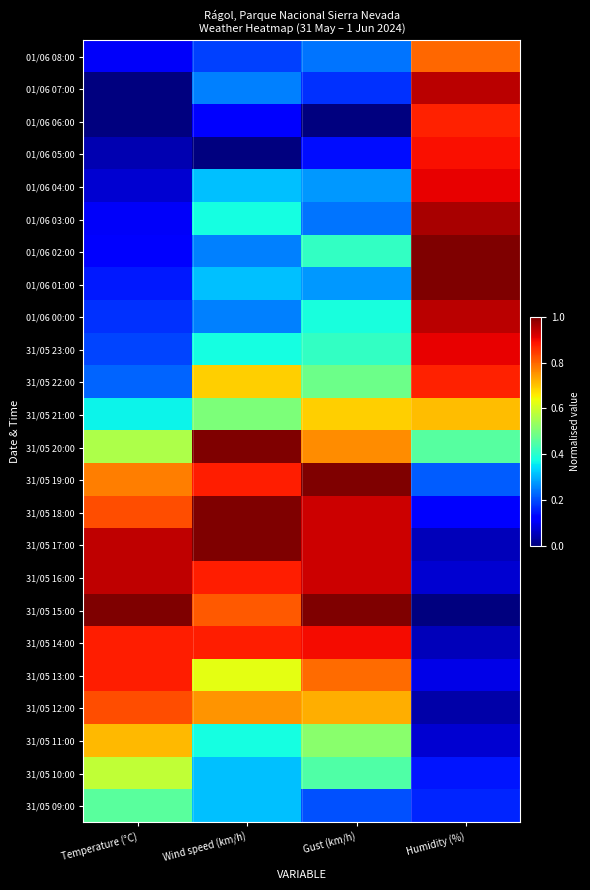

Reading right to left, transcribe all the data shown in this chart.

01/06 08:00: Humidity (%)=0.8	Gust (km/h)=0.2	Wind speed (km/h)=0.2	Temperature (°C)=0.1
01/06 07:00: Humidity (%)=0.9	Gust (km/h)=0.2	Wind speed (km/h)=0.2	Temperature (°C)=0.0
01/06 06:00: Humidity (%)=0.9	Gust (km/h)=0.0	Wind speed (km/h)=0.1	Temperature (°C)=0.0
01/06 05:00: Humidity (%)=0.9	Gust (km/h)=0.1	Wind speed (km/h)=0.0	Temperature (°C)=0.0
01/06 04:00: Humidity (%)=0.9	Gust (km/h)=0.3	Wind speed (km/h)=0.3	Temperature (°C)=0.1
01/06 03:00: Humidity (%)=1.0	Gust (km/h)=0.2	Wind speed (km/h)=0.4	Temperature (°C)=0.1
01/06 02:00: Humidity (%)=1.0	Gust (km/h)=0.4	Wind speed (km/h)=0.2	Temperature (°C)=0.1
01/06 01:00: Humidity (%)=1.0	Gust (km/h)=0.3	Wind speed (km/h)=0.3	Temperature (°C)=0.2
01/06 00:00: Humidity (%)=0.9	Gust (km/h)=0.4	Wind speed (km/h)=0.2	Temperature (°C)=0.2
31/05 23:00: Humidity (%)=0.9	Gust (km/h)=0.4	Wind speed (km/h)=0.4	Temperature (°C)=0.2
31/05 22:00: Humidity (%)=0.9	Gust (km/h)=0.5	Wind speed (km/h)=0.7	Temperature (°C)=0.2
31/05 21:00: Humidity (%)=0.7	Gust (km/h)=0.7	Wind speed (km/h)=0.5	Temperature (°C)=0.4
31/05 20:00: Humidity (%)=0.5	Gust (km/h)=0.8	Wind speed (km/h)=1.0	Temperature (°C)=0.6
31/05 19:00: Humidity (%)=0.2	Gust (km/h)=1.0	Wind speed (km/h)=0.9	Temperature (°C)=0.8
31/05 18:00: Humidity (%)=0.1	Gust (km/h)=0.9	Wind speed (km/h)=1.0	Temperature (°C)=0.8
31/05 17:00: Humidity (%)=0.1	Gust (km/h)=0.9	Wind speed (km/h)=1.0	Temperature (°C)=0.9
31/05 16:00: Humidity (%)=0.1	Gust (km/h)=0.9	Wind speed (km/h)=0.9	Temperature (°C)=0.9
31/05 15:00: Humidity (%)=0.0	Gust (km/h)=1.0	Wind speed (km/h)=0.8	Temperature (°C)=1.0
31/05 14:00: Humidity (%)=0.1	Gust (km/h)=0.9	Wind speed (km/h)=0.9	Temperature (°C)=0.9
31/05 13:00: Humidity (%)=0.1	Gust (km/h)=0.8	Wind speed (km/h)=0.6	Temperature (°C)=0.9
31/05 12:00: Humidity (%)=0.0	Gust (km/h)=0.7	Wind speed (km/h)=0.8	Temperature (°C)=0.8
31/05 11:00: Humidity (%)=0.1	Gust (km/h)=0.5	Wind speed (km/h)=0.4	Temperature (°C)=0.7
31/05 10:00: Humidity (%)=0.1	Gust (km/h)=0.4	Wind speed (km/h)=0.3	Temperature (°C)=0.6
31/05 09:00: Humidity (%)=0.2	Gust (km/h)=0.2	Wind speed (km/h)=0.3	Temperature (°C)=0.5